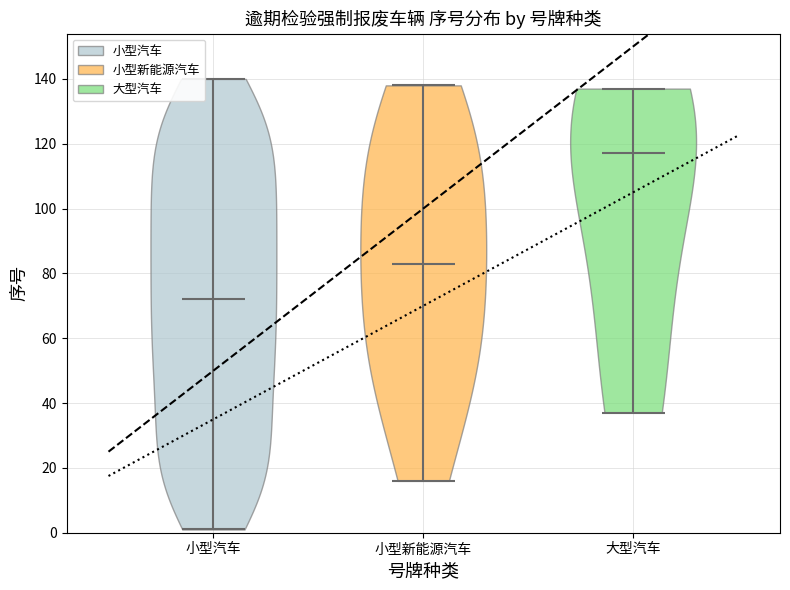

Which violin has the highest median line?

大型汽车